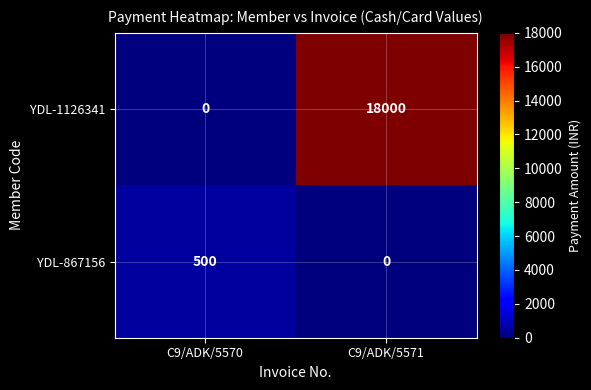

List the series in order of their overall mean, highest first.

YDL-1126341, YDL-867156